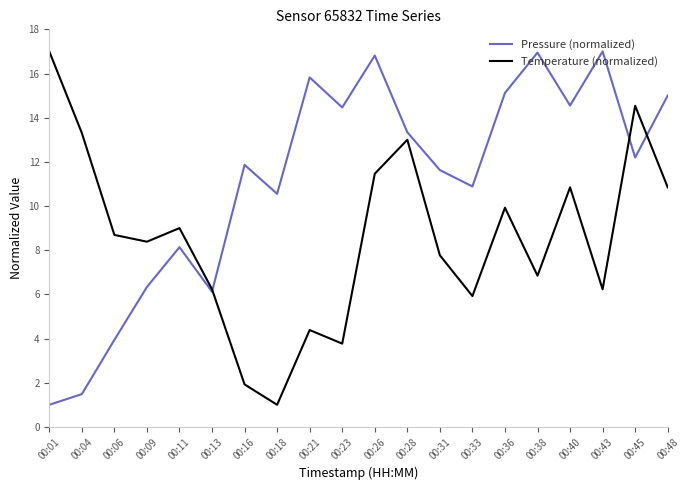

Rank the series at 00:36 from lowest to highest value.

Temperature (normalized), Pressure (normalized)